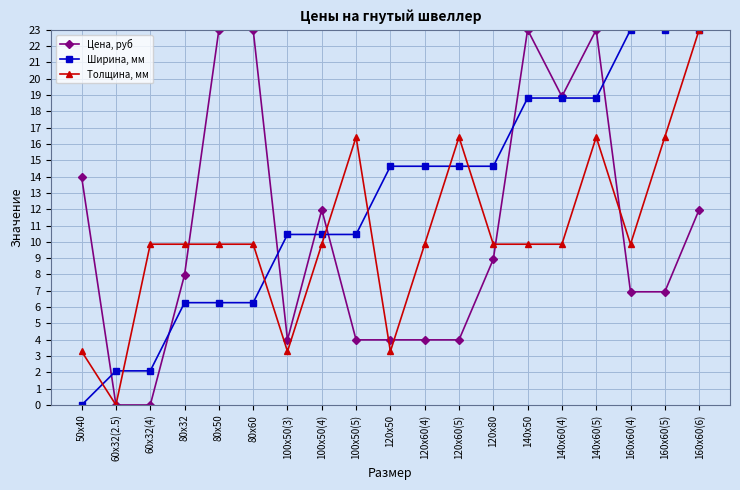

Which series has the largest total across all categories?

Ширина, мм